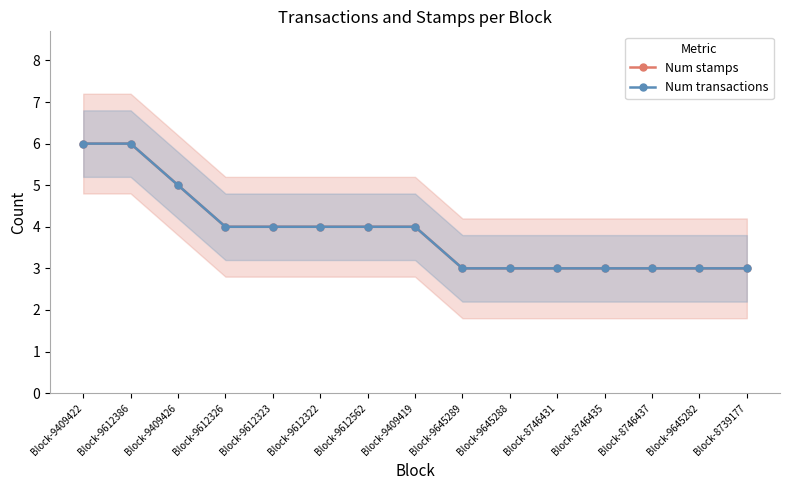

Between Block-9409422 and Block-8746435, which series saw the biggest shift?

Num stamps